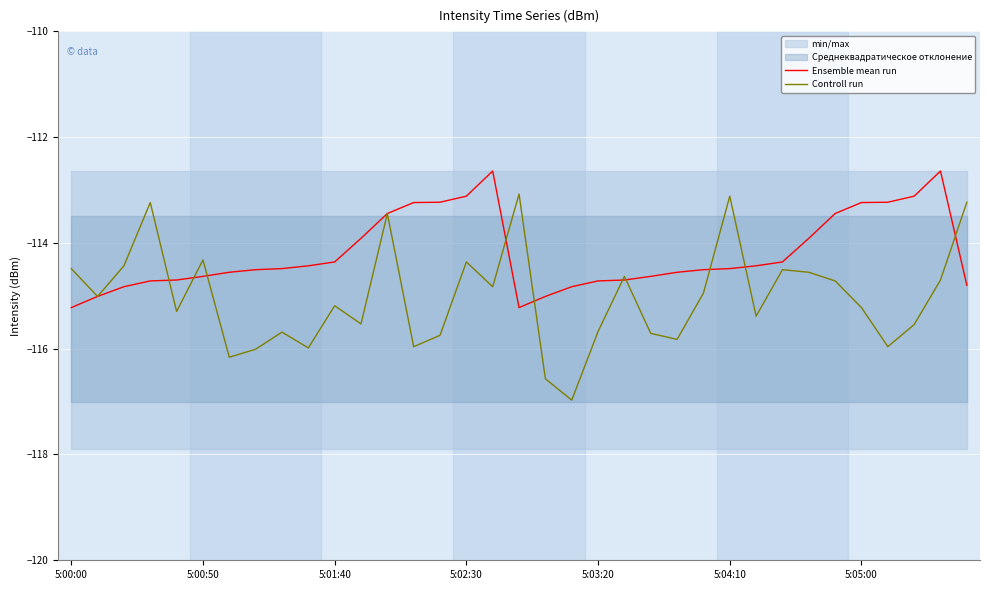

What is the highest value of the Controll run series?

-113.1